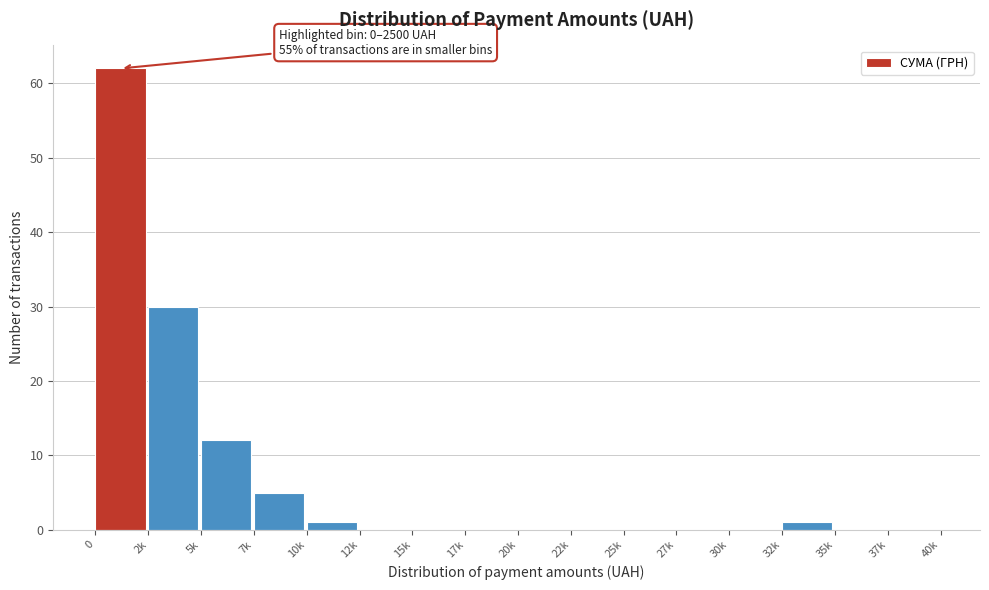

Reading left to right, list all the values displayed in this chart.

0=62	2k=30	5k=12	7k=5	10k=1	12k=0	15k=0	17k=0	20k=0	22k=0	25k=0	27k=0	30k=0	32k=1	35k=0	37k=0